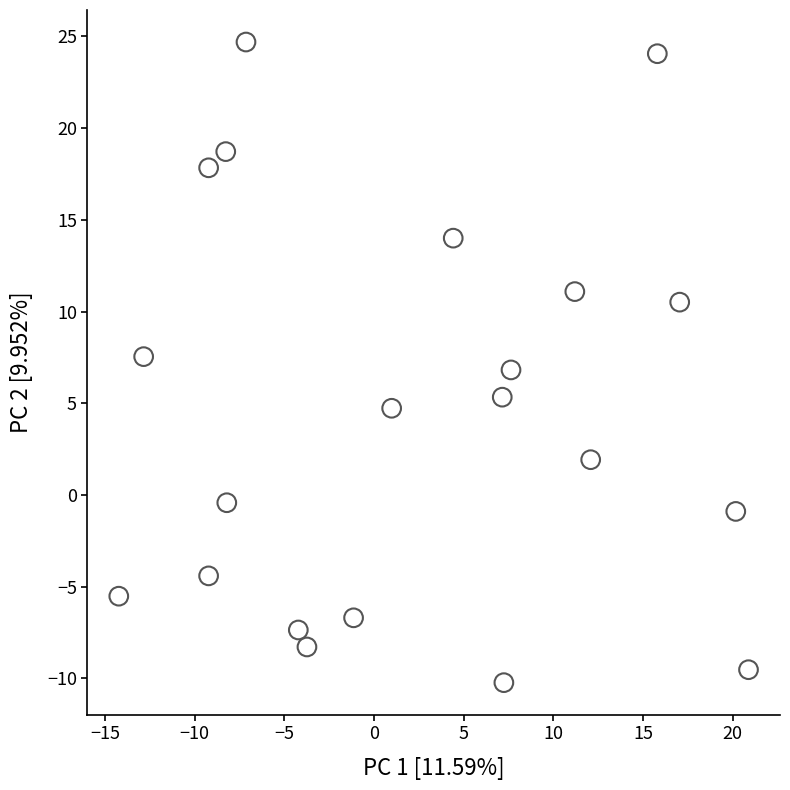

What is the range of X values (max minus min)?

35.1